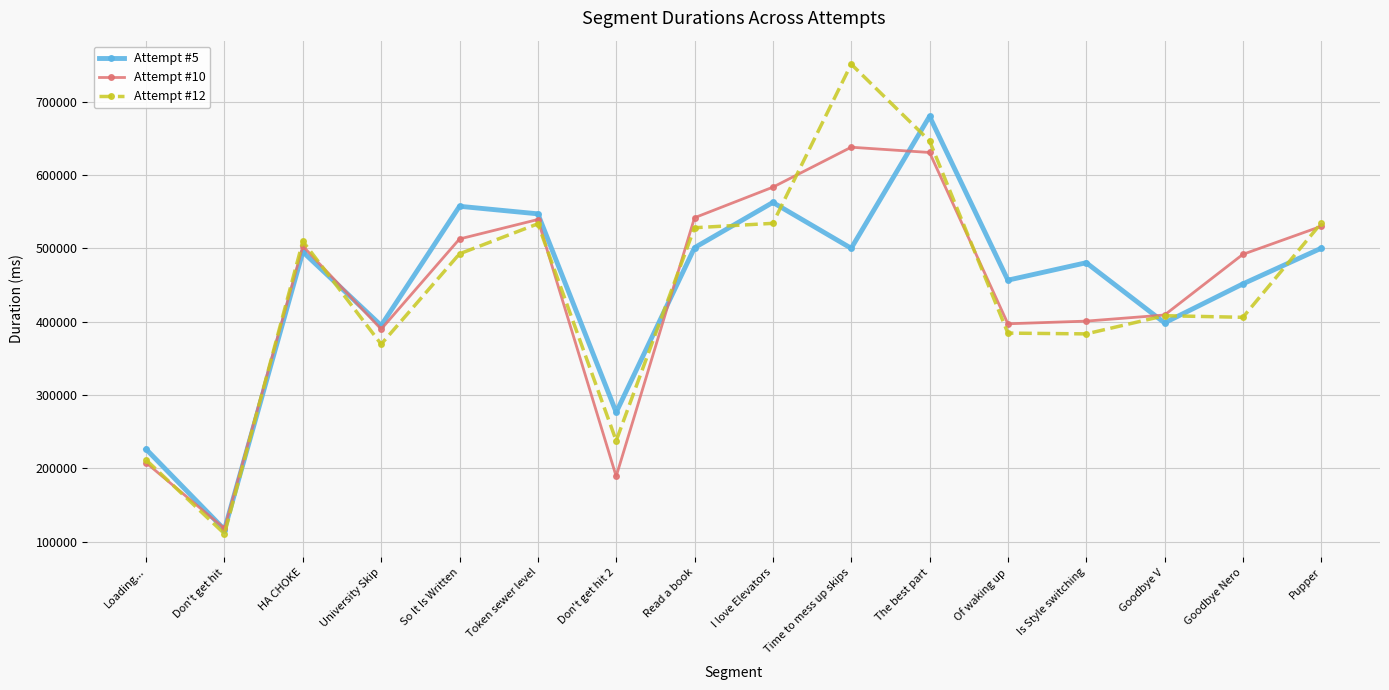

Is it true that Attempt #5 equals 713678 at Is Style switching?

False